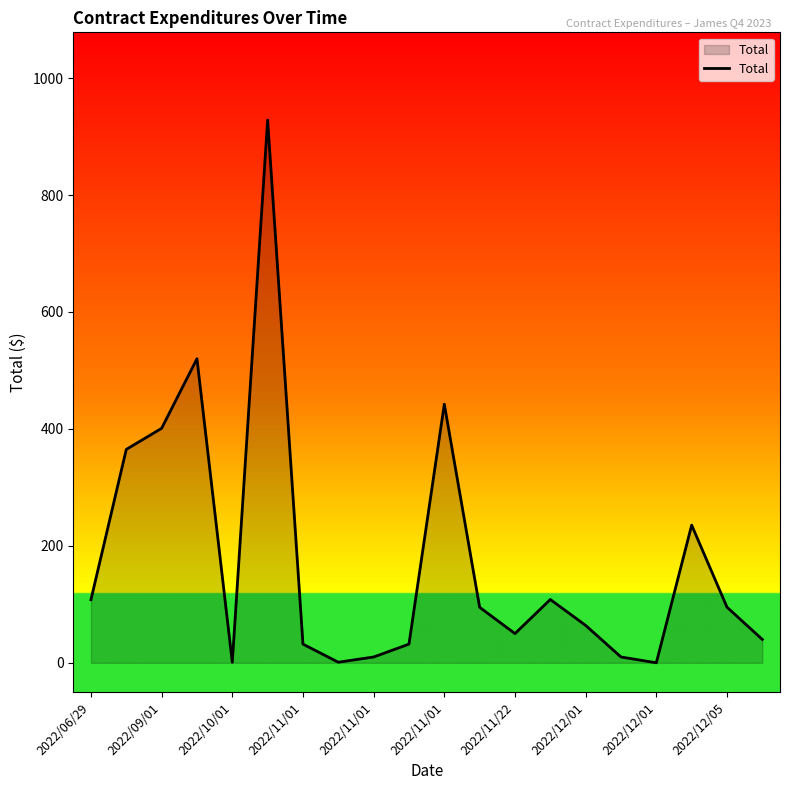

How many series are shown in this chart?

1